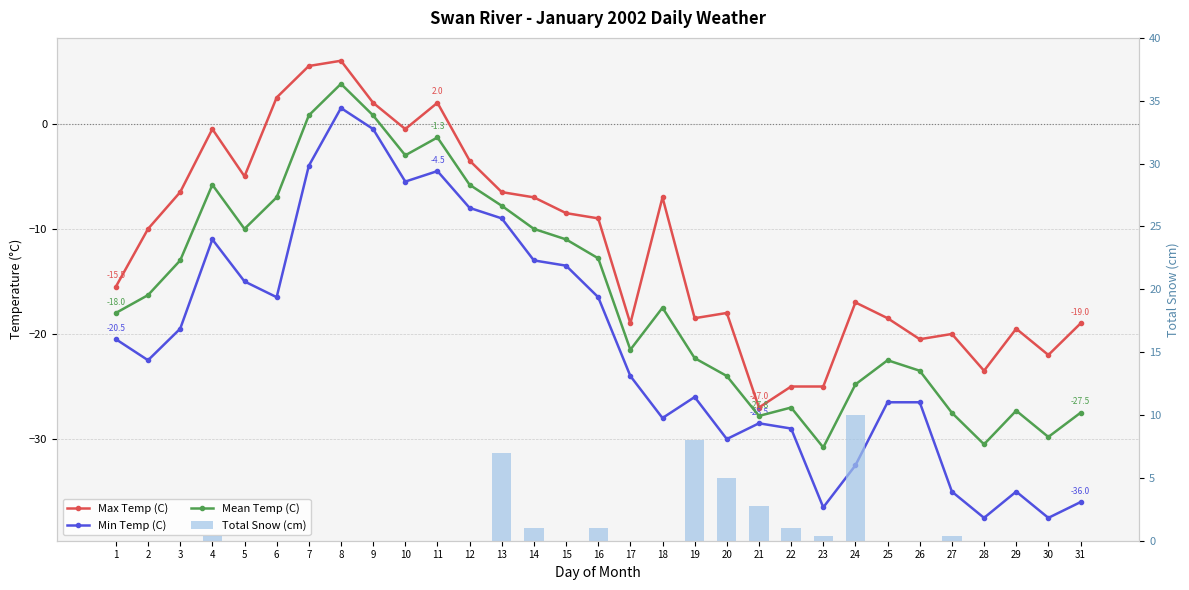

List the series in order of their overall mean, highest first.

Total Snow (cm), Max Temp (C), Mean Temp (C), Min Temp (C)